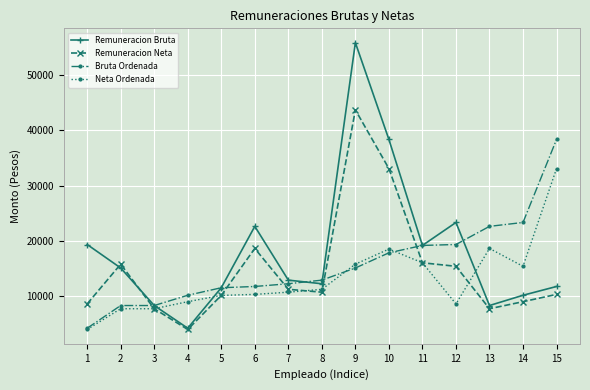

What is the maximum value shown in the chart?

55798.2